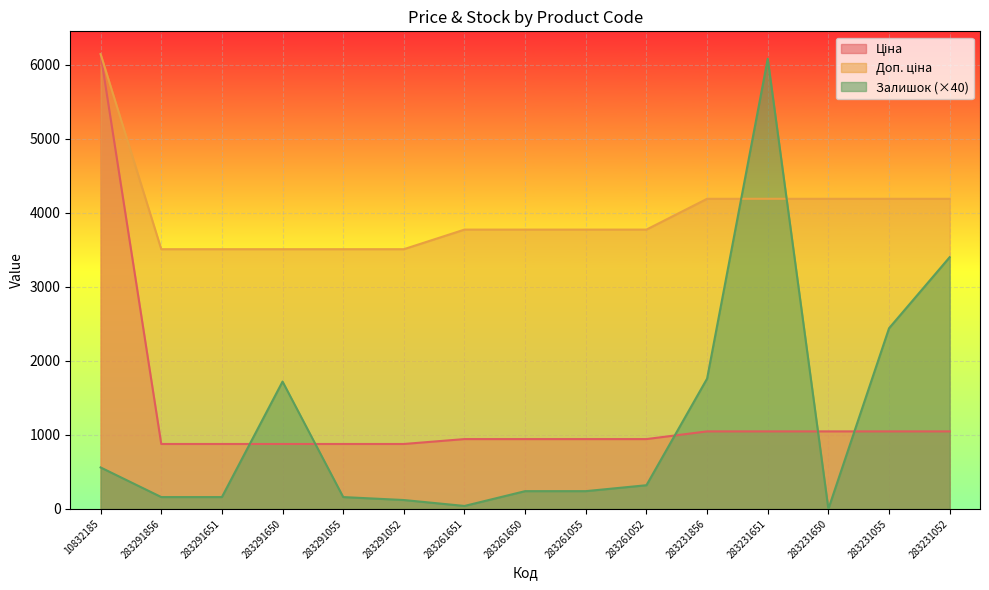

At how many categories does at least one series exceed 5679?

2